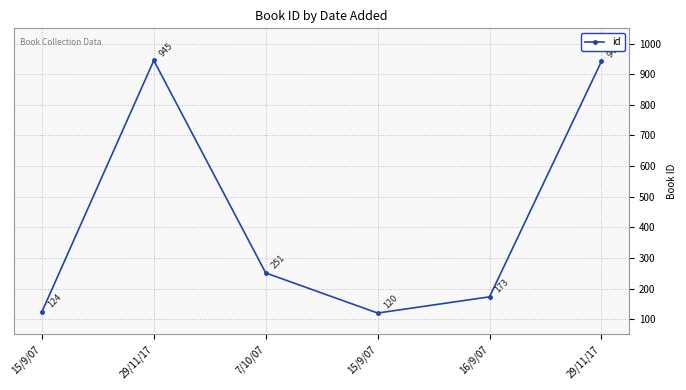

What is the greatest value displayed?

945